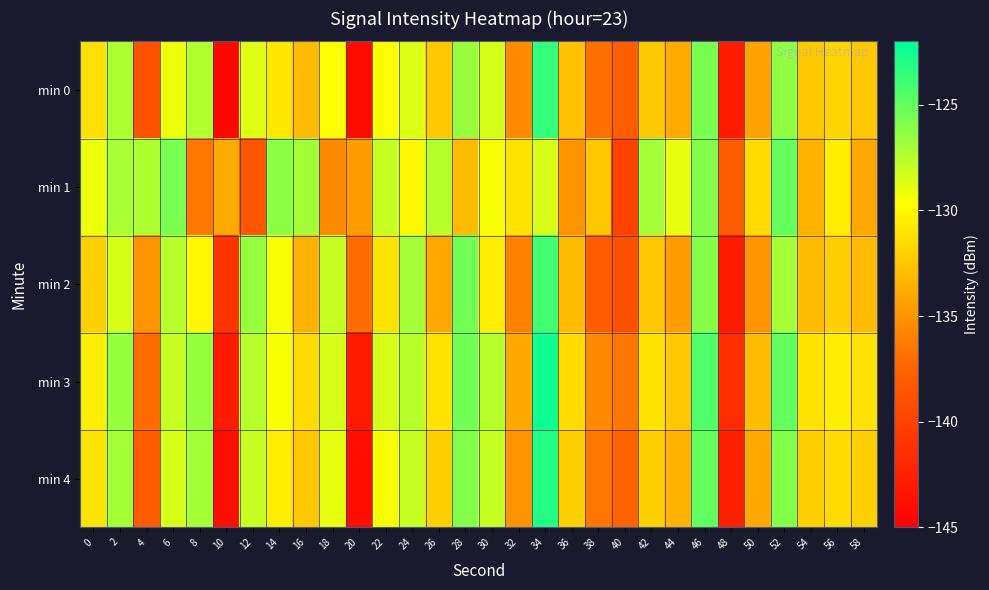

Which series changed the most between 8 and 26?

min 1